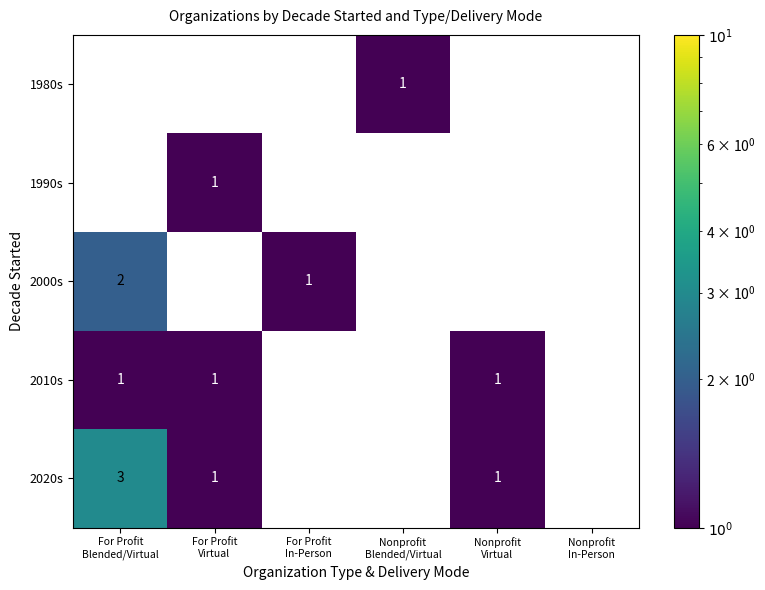

List the labels in order of 1980s value, smallest first.

For Profit Blended/Virtual, For Profit Virtual, For Profit In-Person, Nonprofit Blended/Virtual, Nonprofit Virtual, Nonprofit In-Person